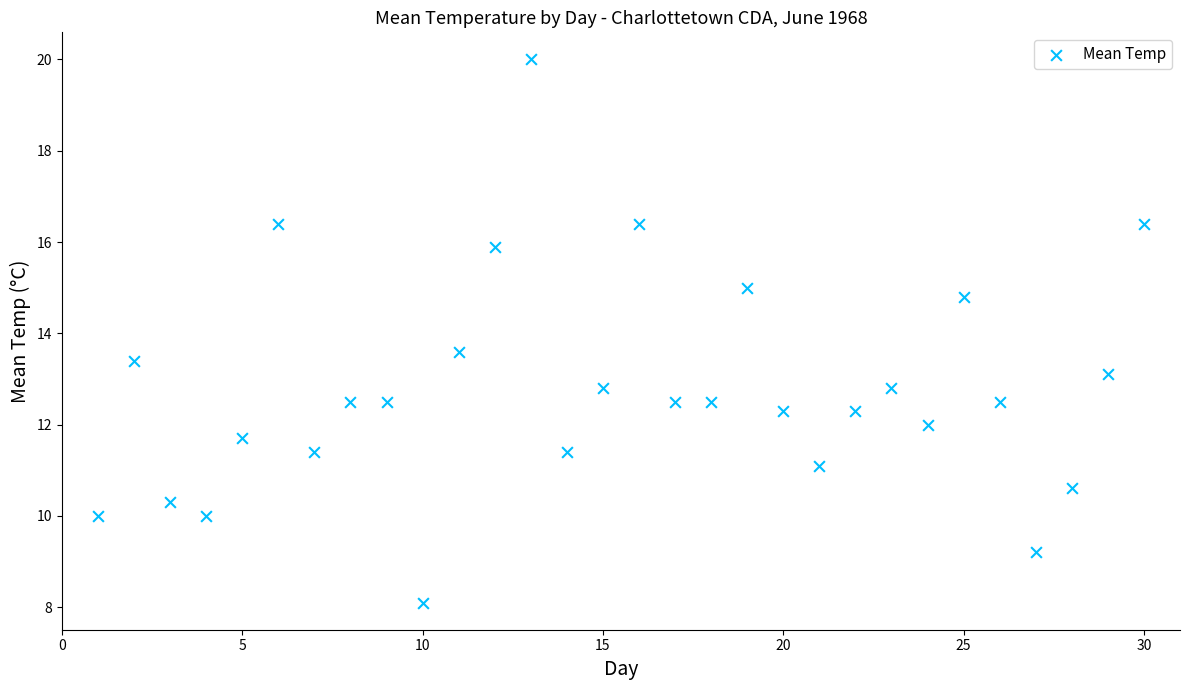

What is the range of Y values (max minus min)?

11.9